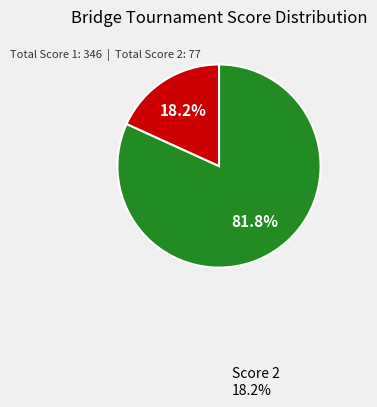

To the nearest percent, what is the difference between the largest and smallest slice percentages?

64%